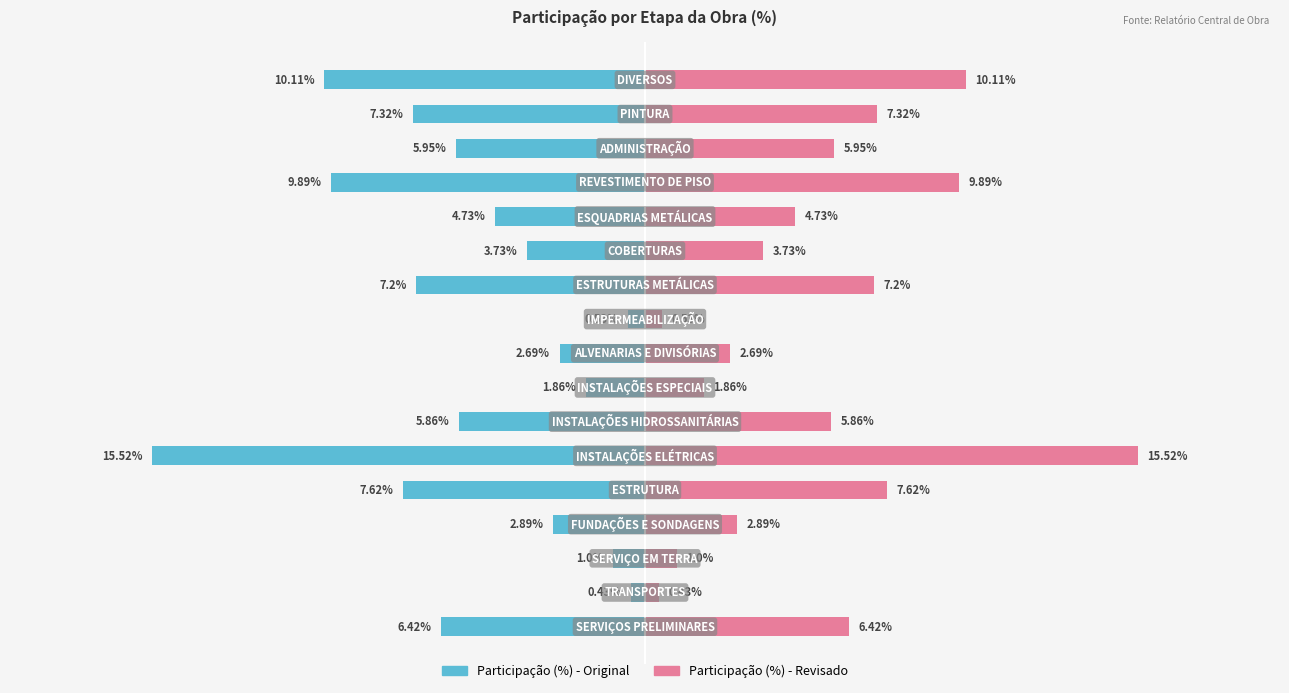

What are all the series names shown in the legend?

Participação (%) - Original, Participação (%) - Revisado